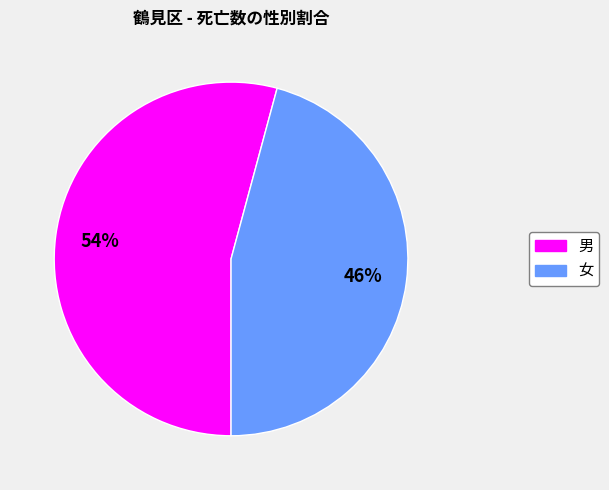

How many slices are in this pie chart?

2